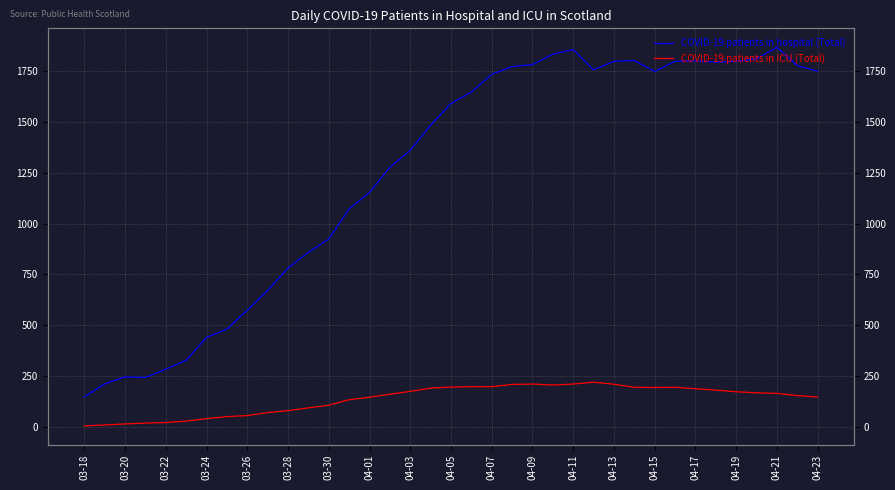

How many distinct data groups are displayed?

2